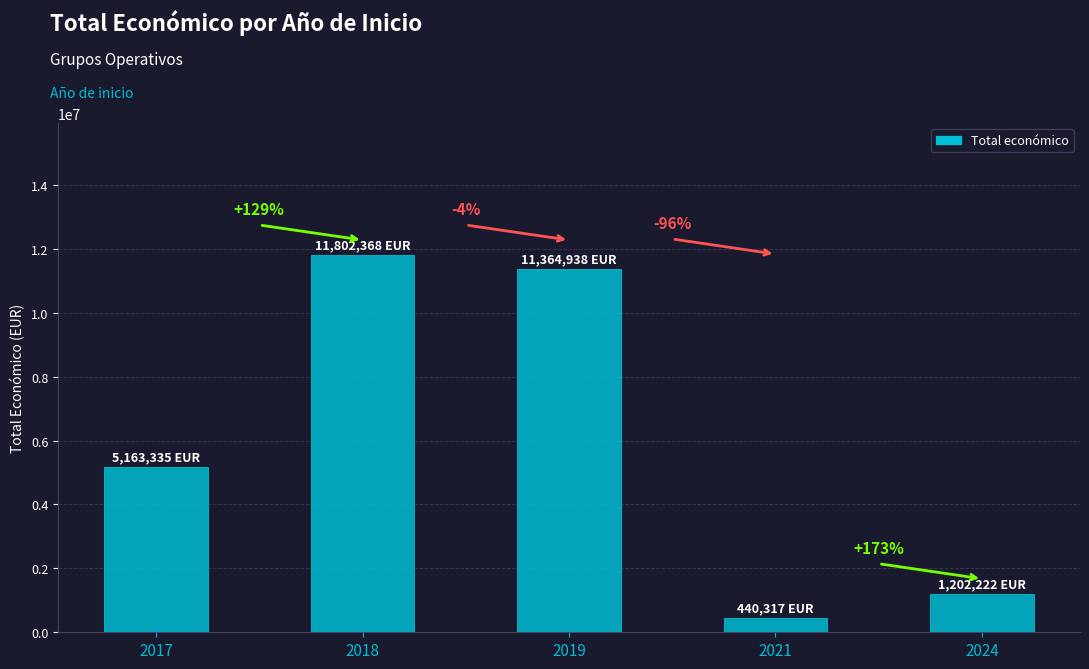

How many bars are there in total?

5